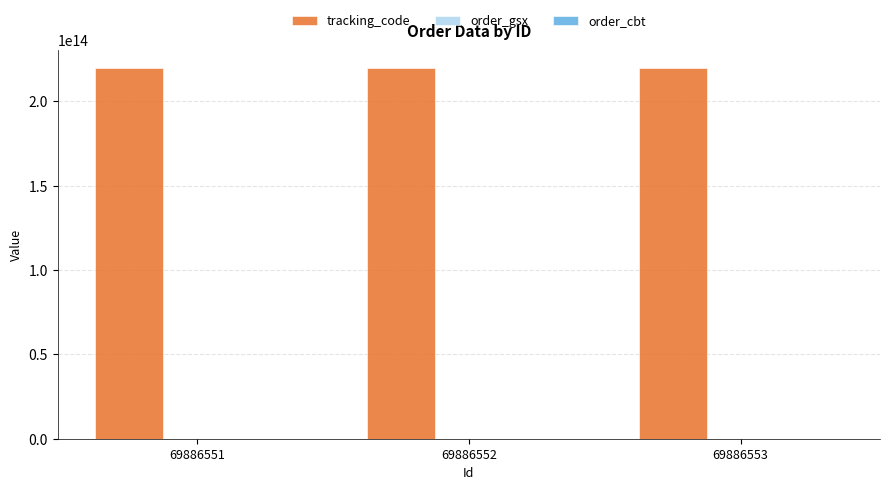

Which series has the largest total across all categories?

tracking_code